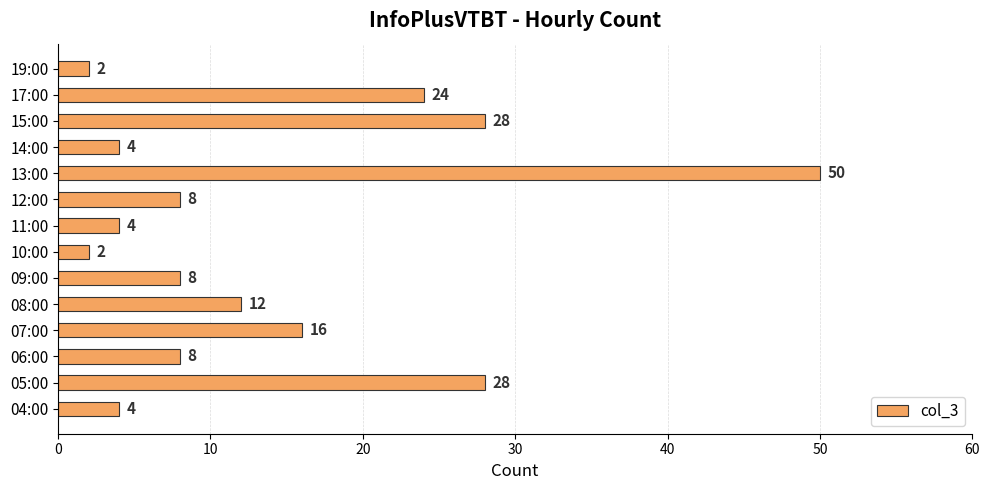

What is the approximate value at 13:00?

50